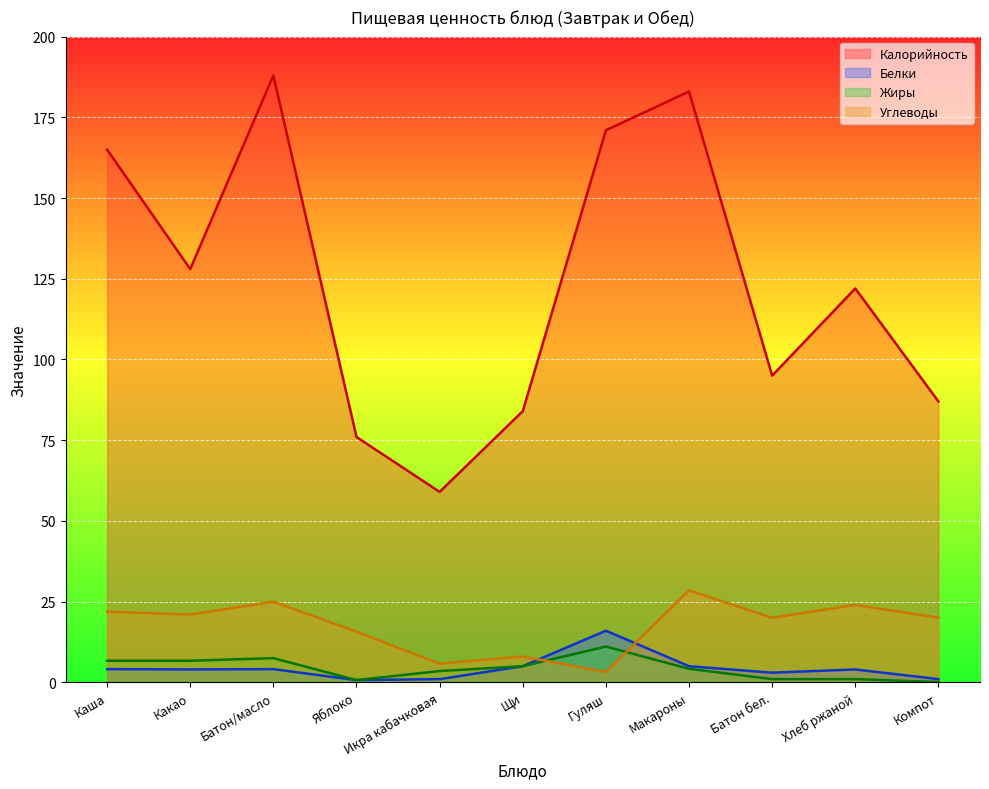

What is the average value of the Жиры series?

4.3